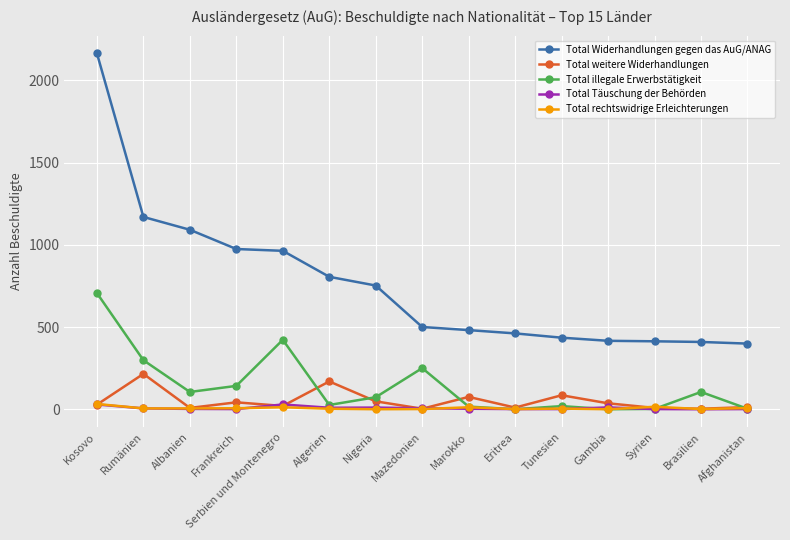

Which series has the largest total across all categories?

Total Widerhandlungen gegen das AuG/ANAG